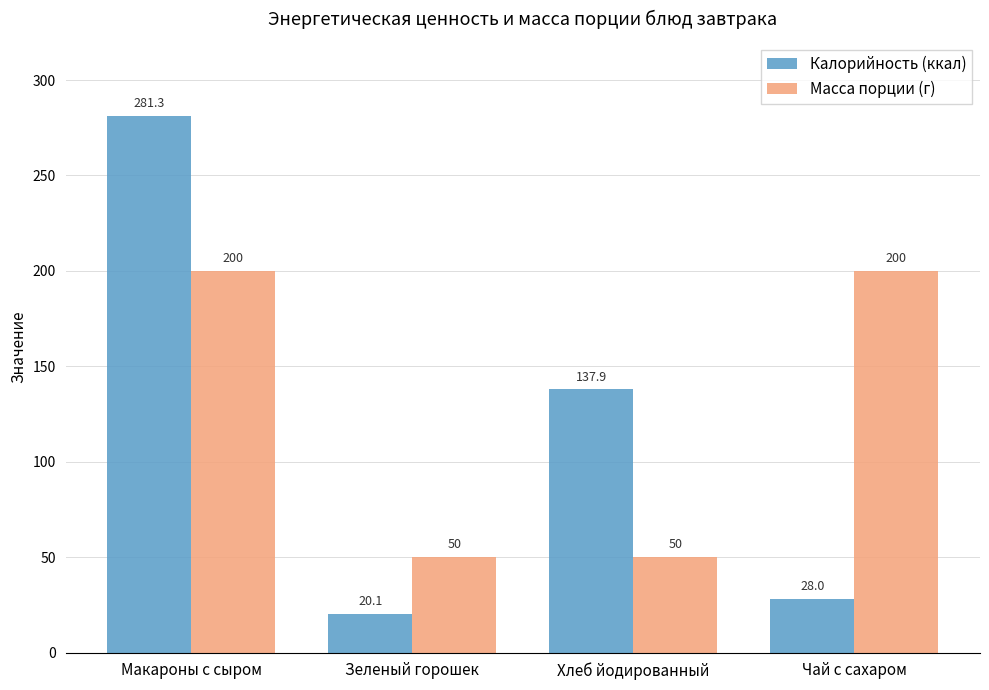

Where does the Калорийность (ккал) series first go above 137?

Макароны с сыром